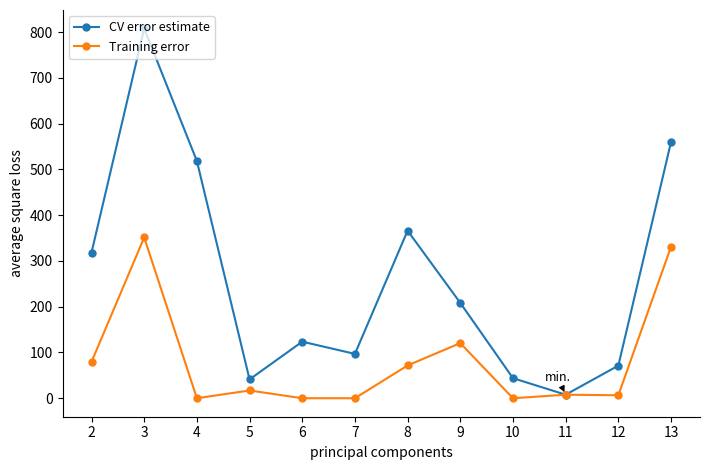

Rank the series by their average value, from lowest to highest.

Training error, CV error estimate